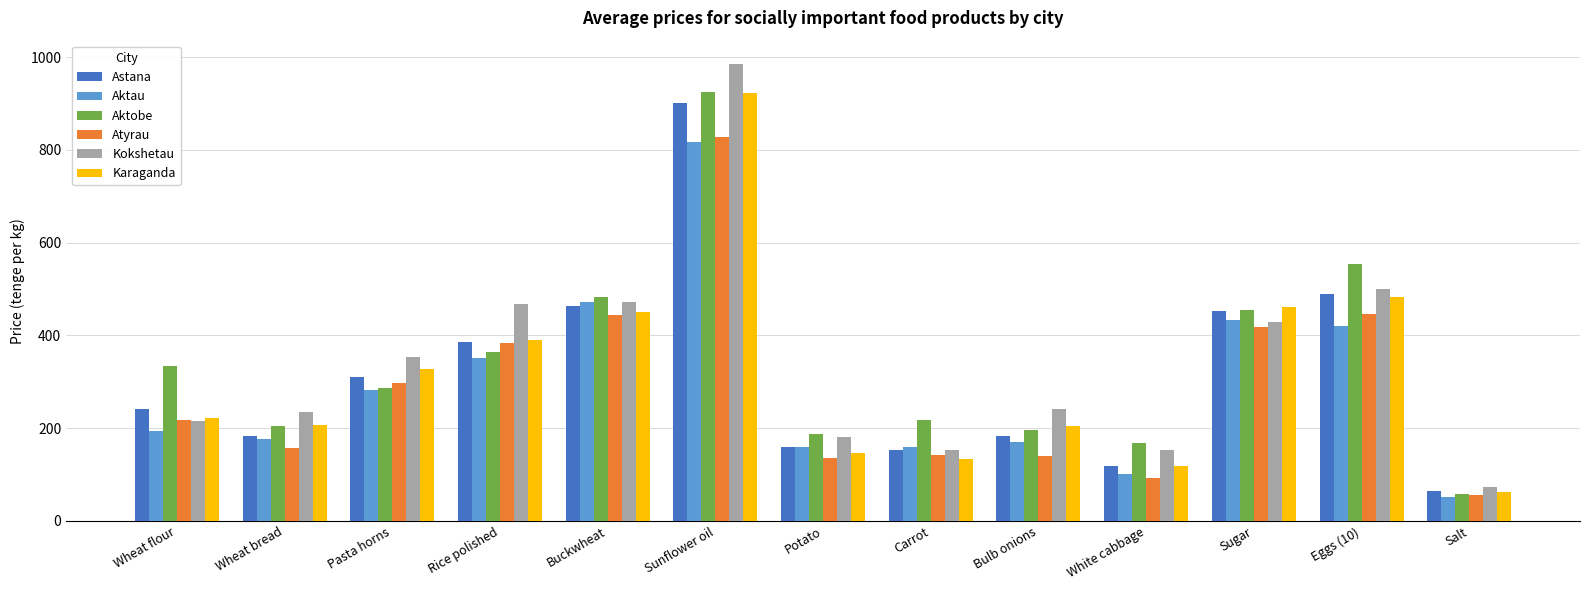

What is the sum of the Aktobe values at Buckwheat and Sunflower oil?

1406